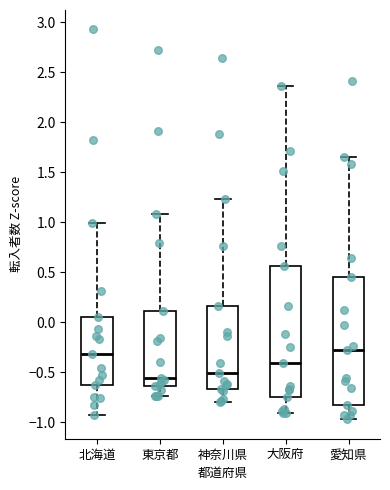

Reading left to right, read every box against the y-axis: the position of its median line, the range the box covers, and the ends of its whiskers. The values are not printed on the chart, so give them approximately, as read against the axis.

北海道: median -0.30, box -0.60 to 0.05, whiskers -0.90 to 1.00
東京都: median -0.55, box -0.65 to 0.10, whiskers -0.75 to 1.10
神奈川県: median -0.50, box -0.65 to 0.15, whiskers -0.80 to 1.25
大阪府: median -0.40, box -0.75 to 0.55, whiskers -0.90 to 2.35
愛知県: median -0.30, box -0.80 to 0.45, whiskers -0.95 to 1.65